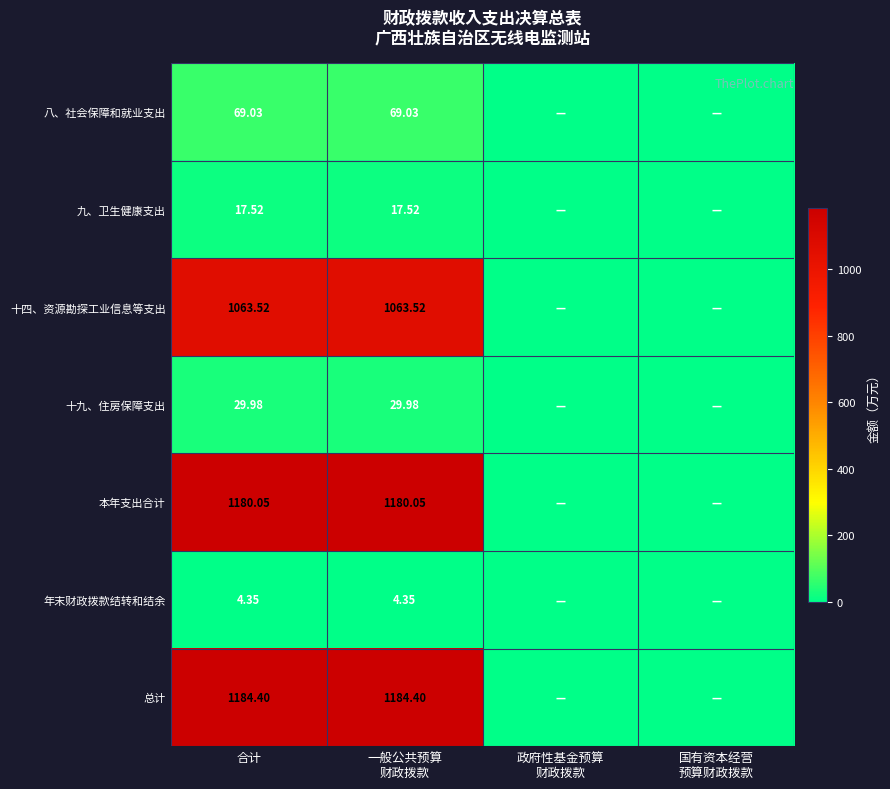

At 合计, list the series in order from smallest to largest.

年末财政拨款结转和结余, 九、卫生健康支出, 十九、住房保障支出, 八、社会保障和就业支出, 十四、资源勘探工业信息等支出, 本年支出合计, 总计